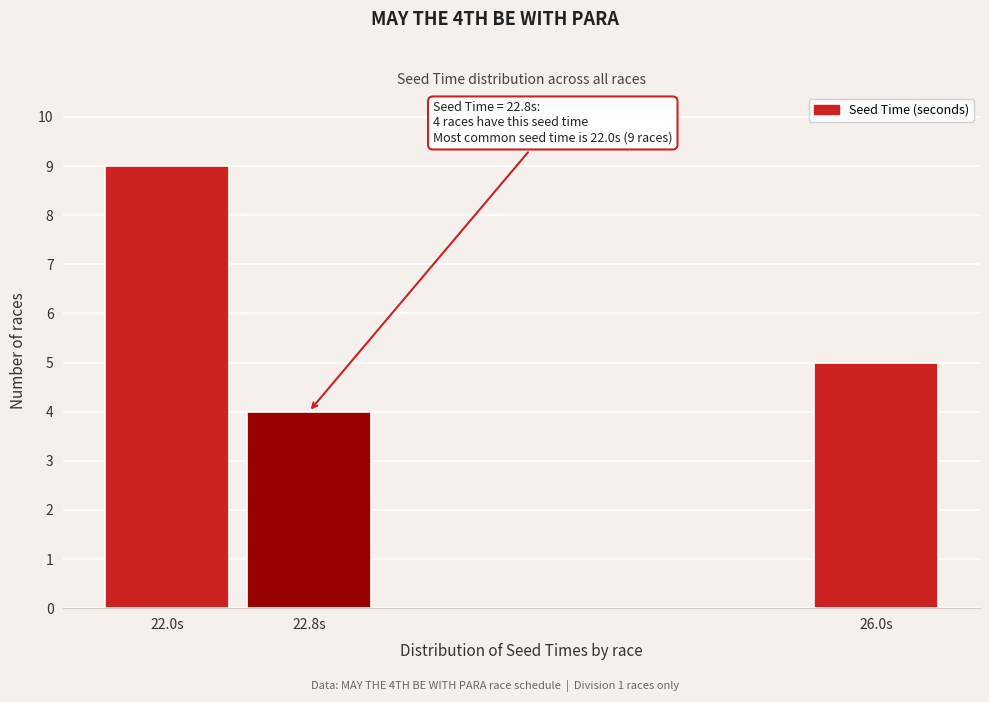

Reading right to left, list all the values displayed in this chart.

26.0s=5	22.8s=4	22.0s=9